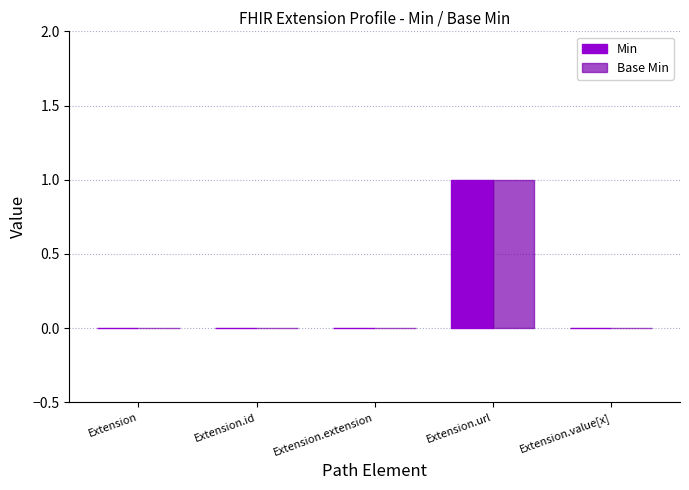

The Min series shows -1 at Extension.value[x]. True or false?

False